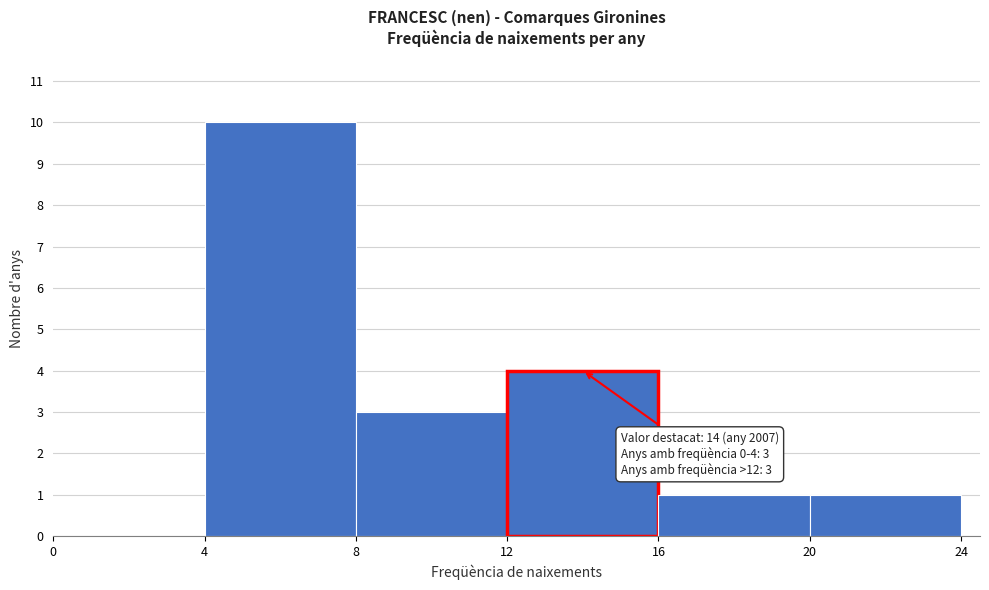

Over which range of the x-axis is the bar tallest?

4 to 8